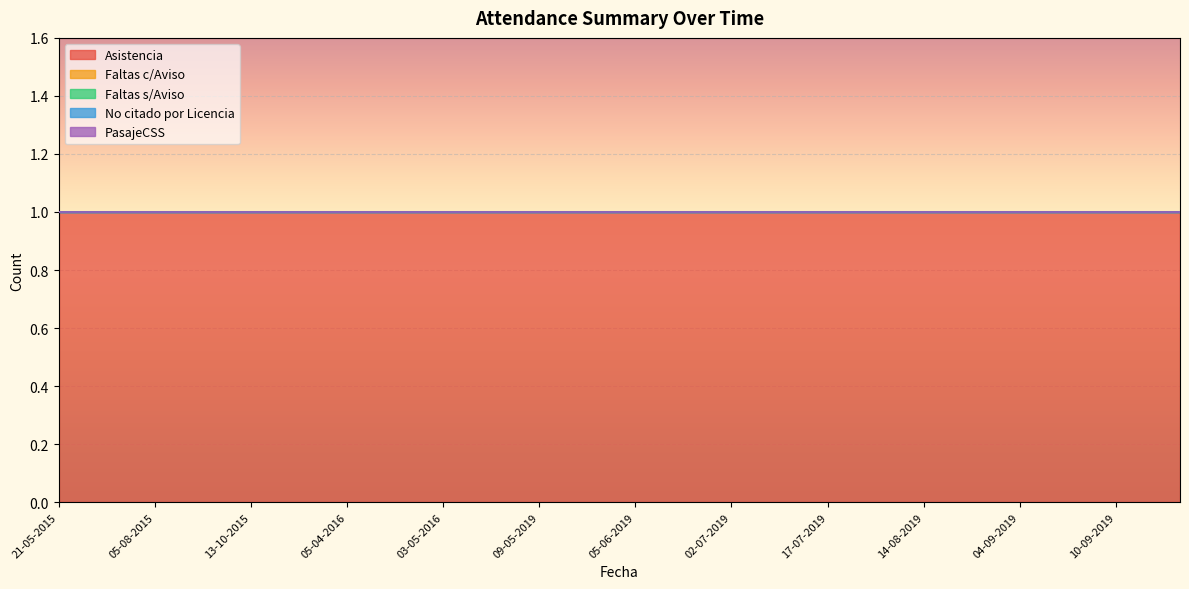

What is the sum of the Asistencia values at 09-05-2019 and 03-09-2019?

2